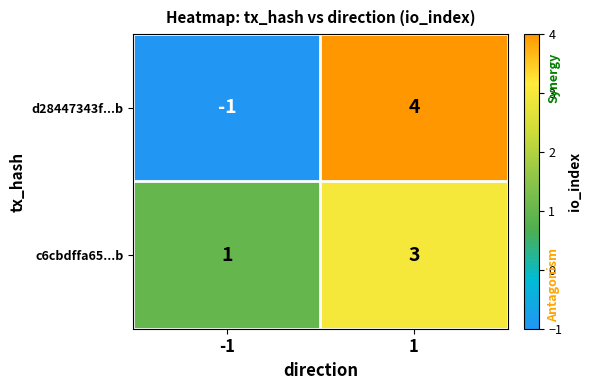

Rank the series by their maximum value, from highest to lowest.

d28447343f...b, c6cbdffa65...b